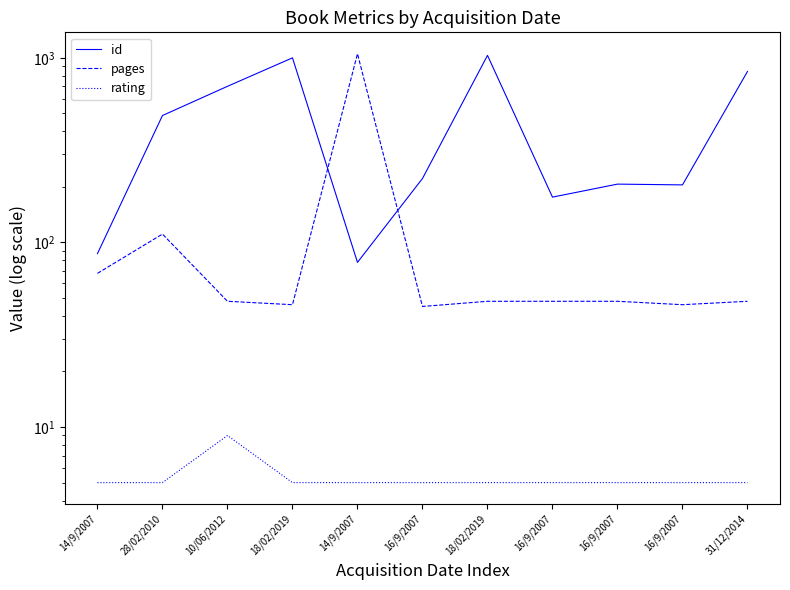

At 16/9/2007, list the series in order from largest to smallest.

id, pages, rating